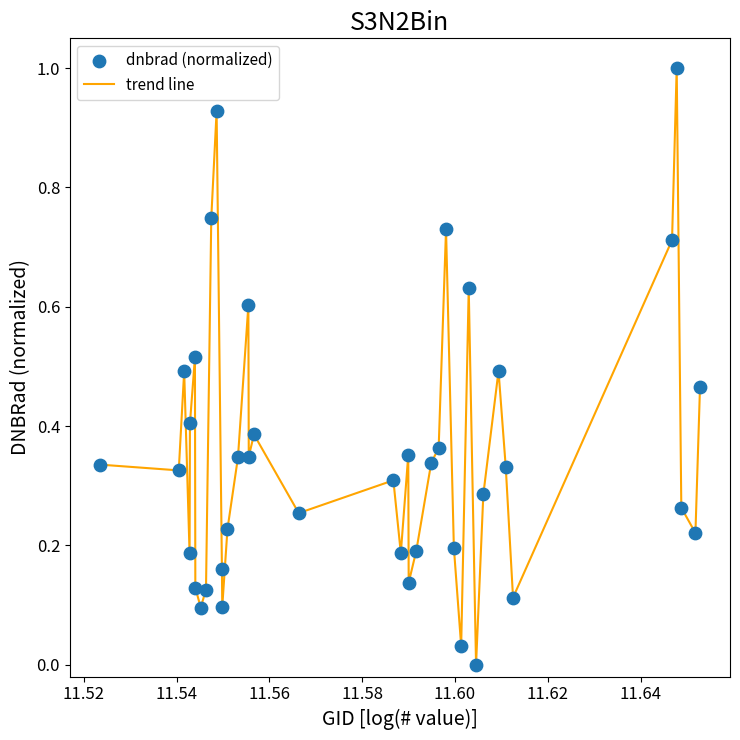

What is the difference between the maximum and minimum values?

1.0